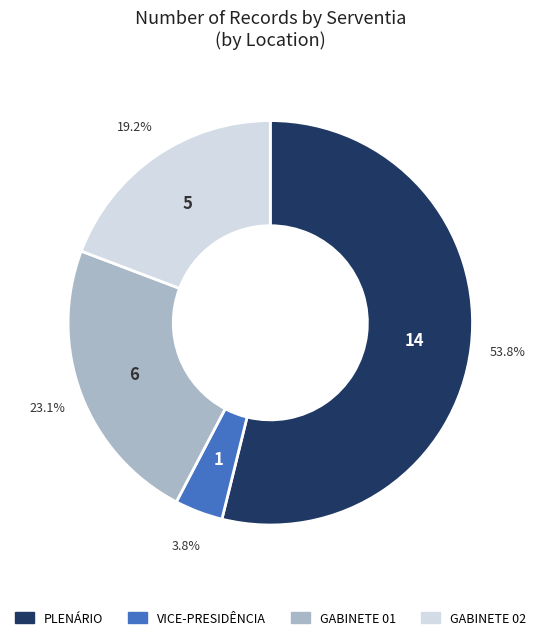

Is there any slice that represents more than half of the pie?

Yes